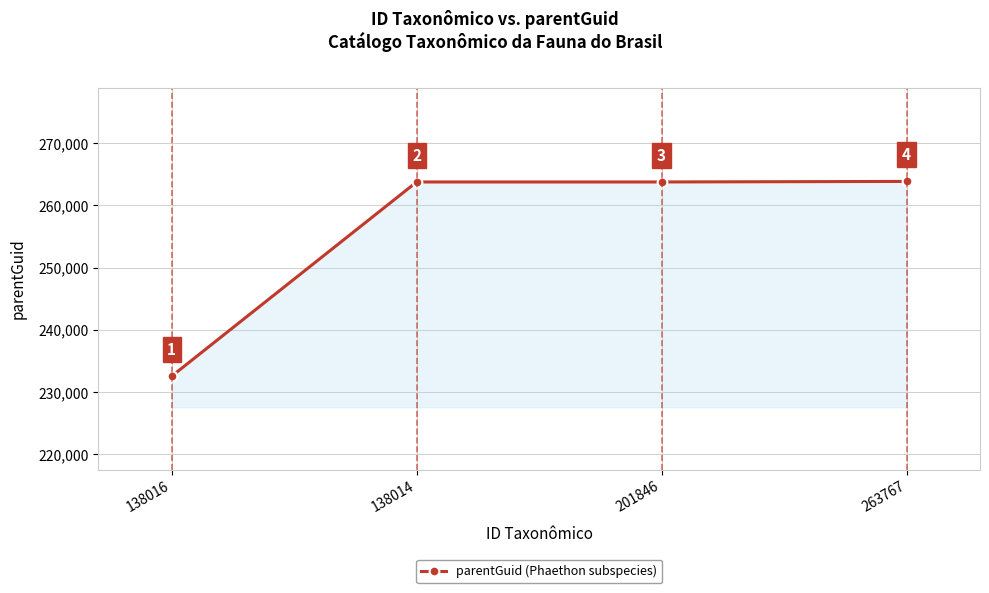

Reading right to left, list all the values displayed in this chart.

263851	263764	263764	232570